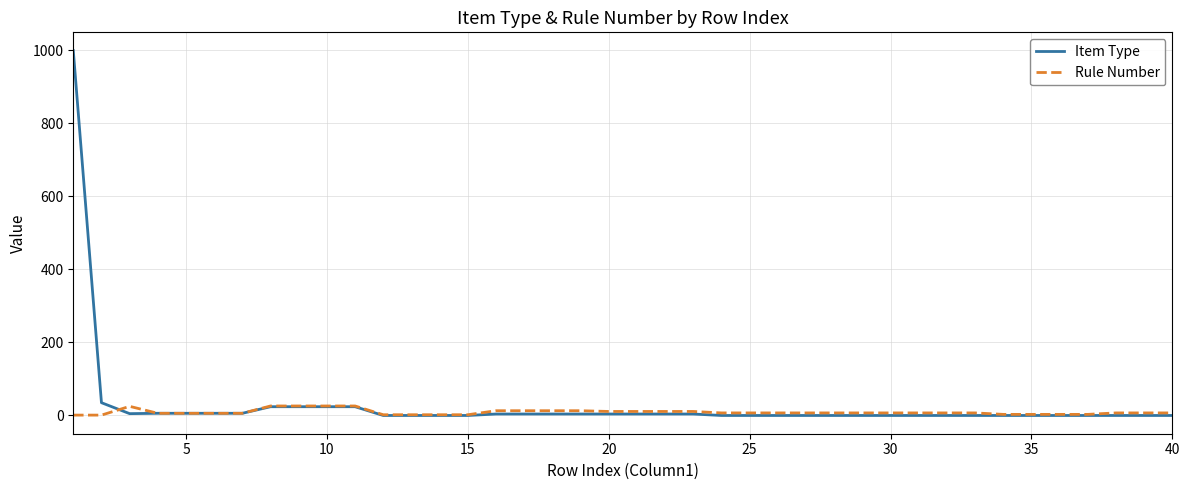

Rank the series by their maximum value, from highest to lowest.

Item Type, Rule Number